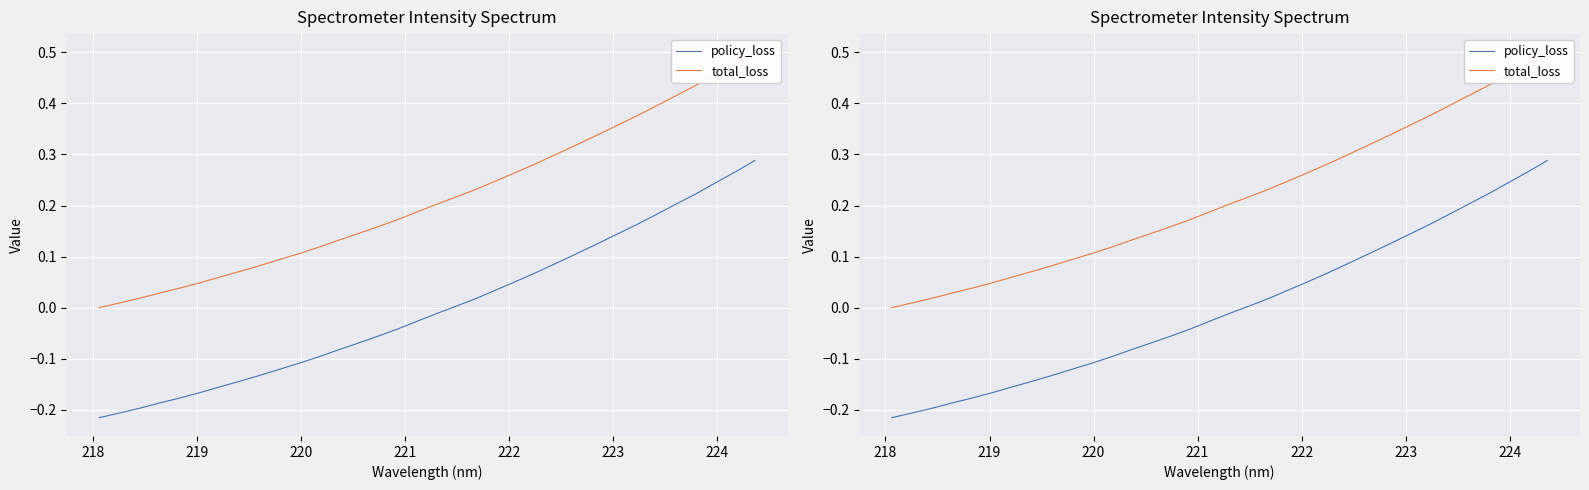

What is the difference between the second highest and second lowest values in the policy_loss series?

0.5